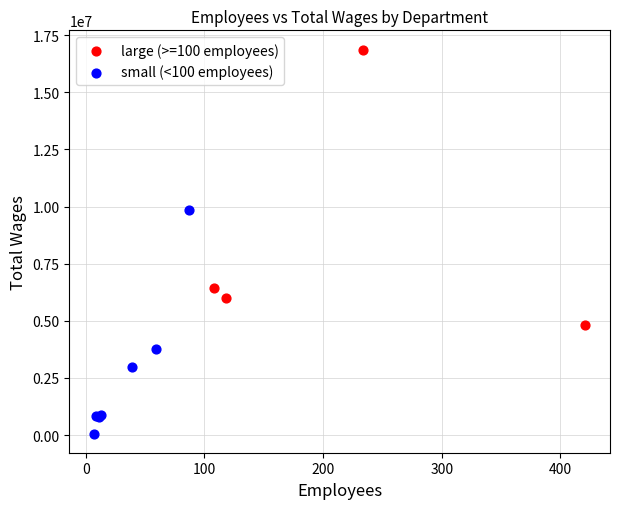

Which series has the largest Y range (max minus min)?

large (>=100 employees)